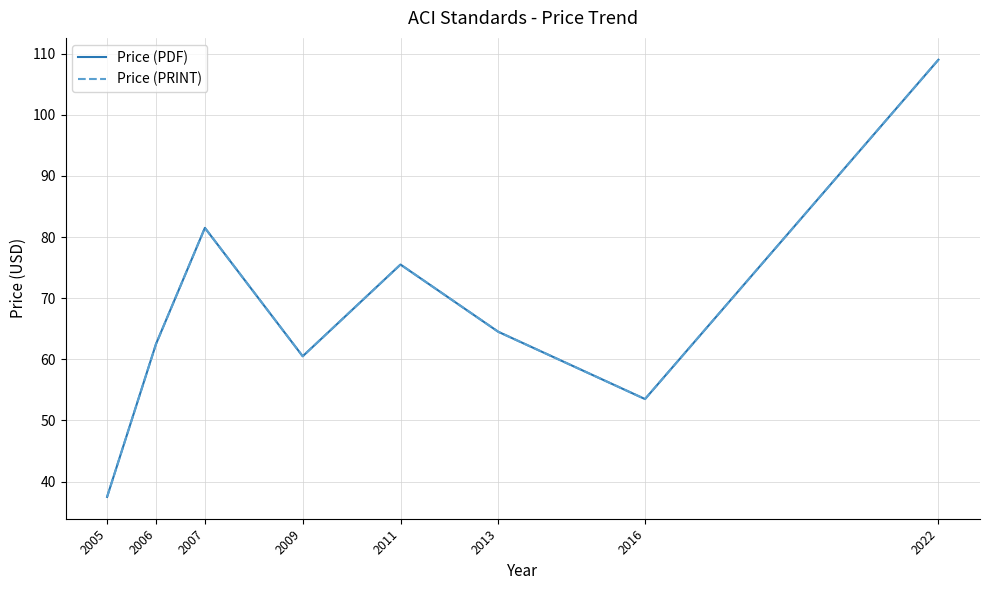

The value of Price (PDF) at 2006 is 62.5. True or false?

True